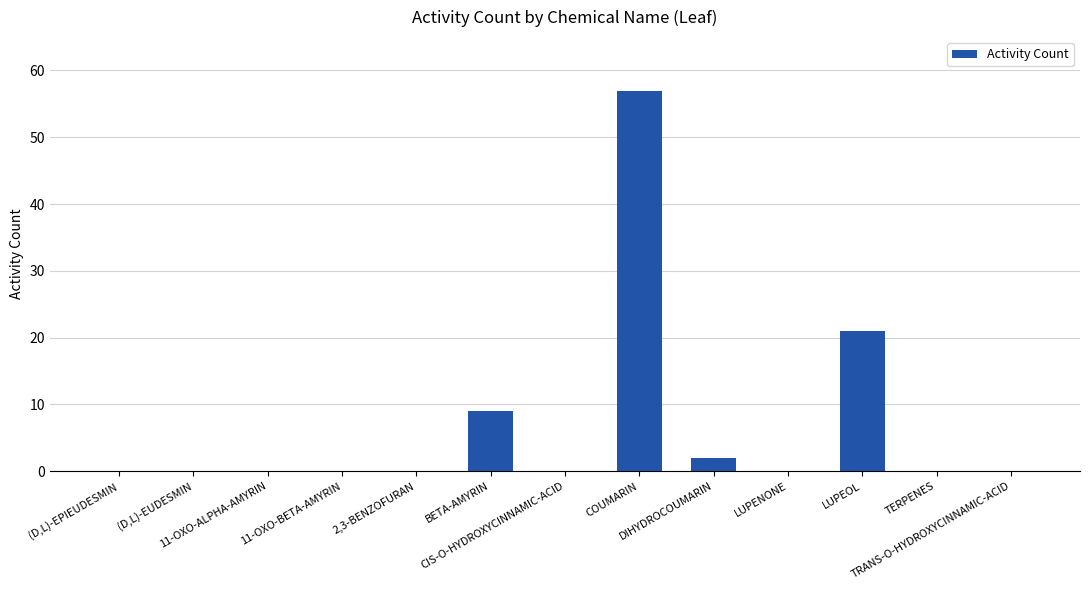

What is the maximum value shown in the chart?

57